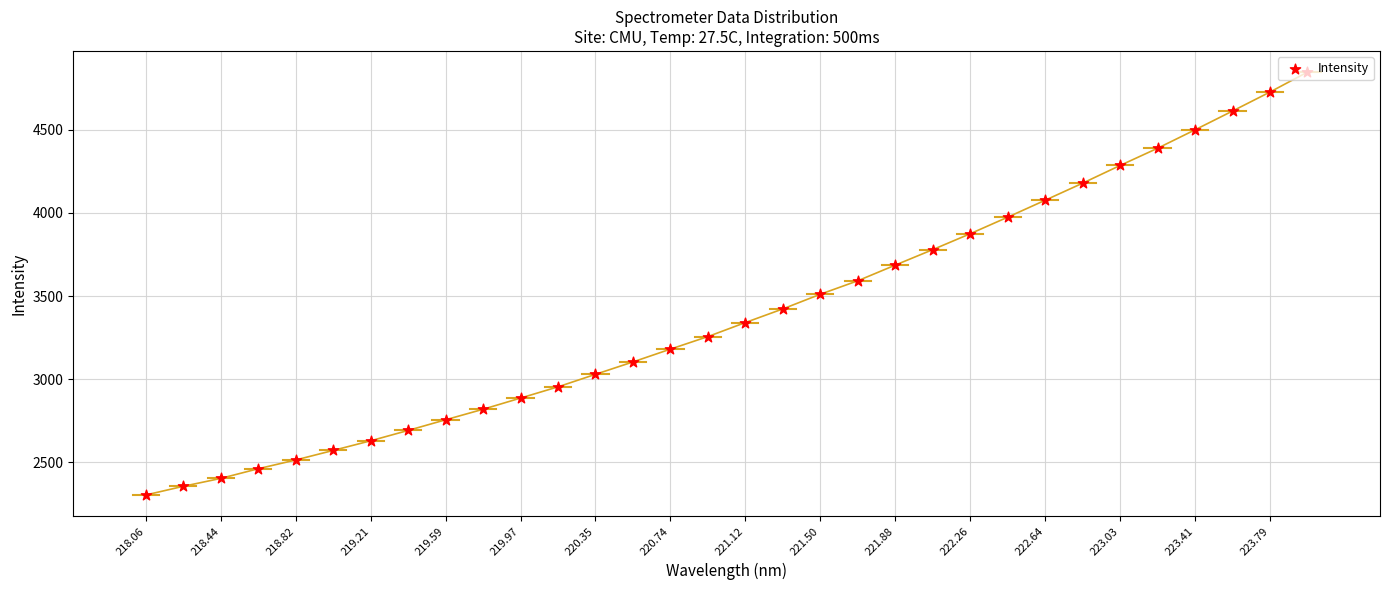

Between 16 and 25, which is larger?

25